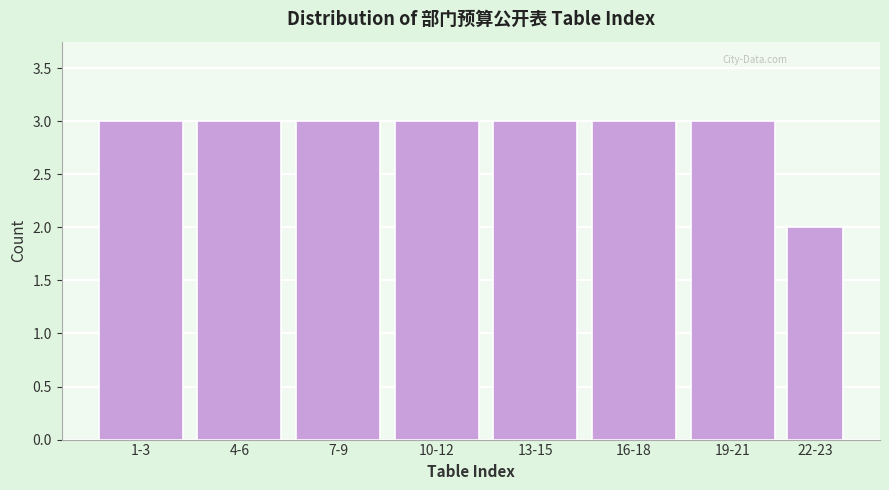

Reading left to right, list all the values displayed in this chart.

3	3	3	3	3	3	3	2